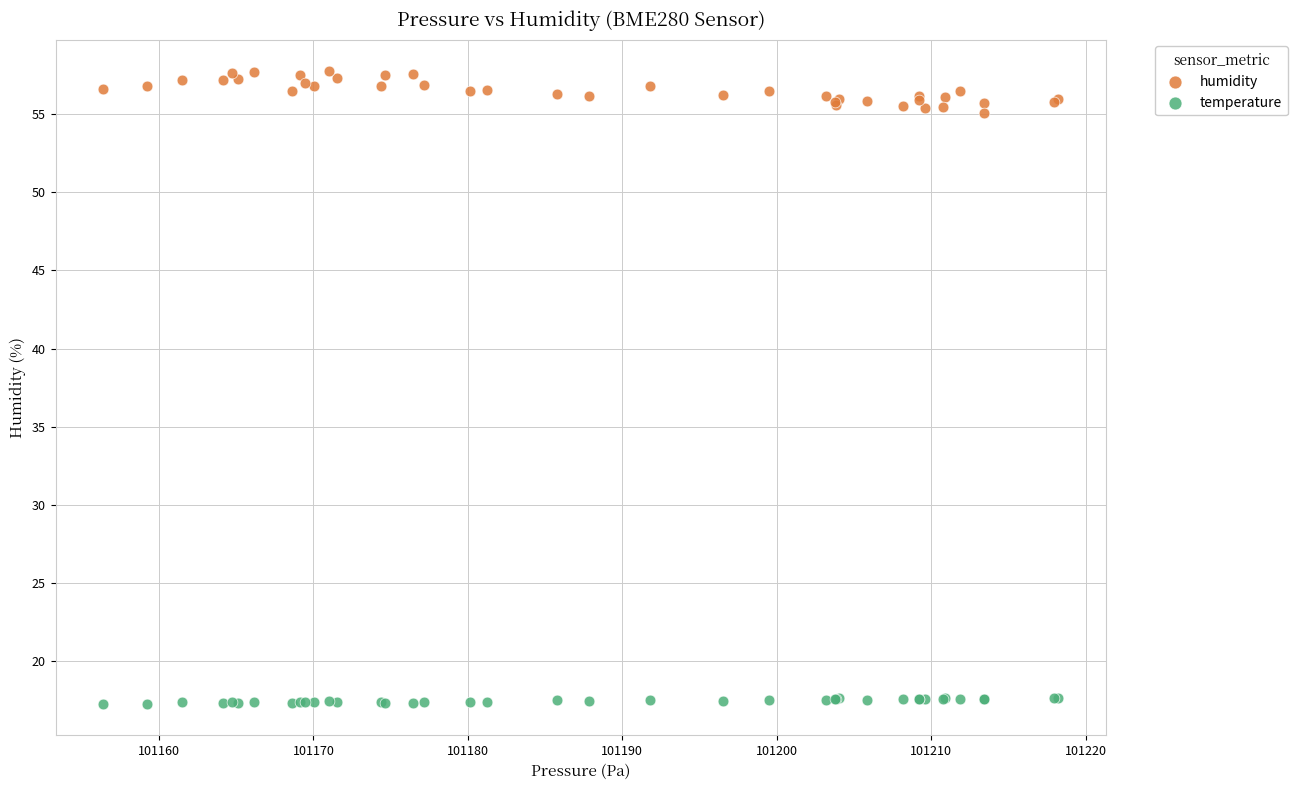

Which series contains the lowest Y value?

temperature